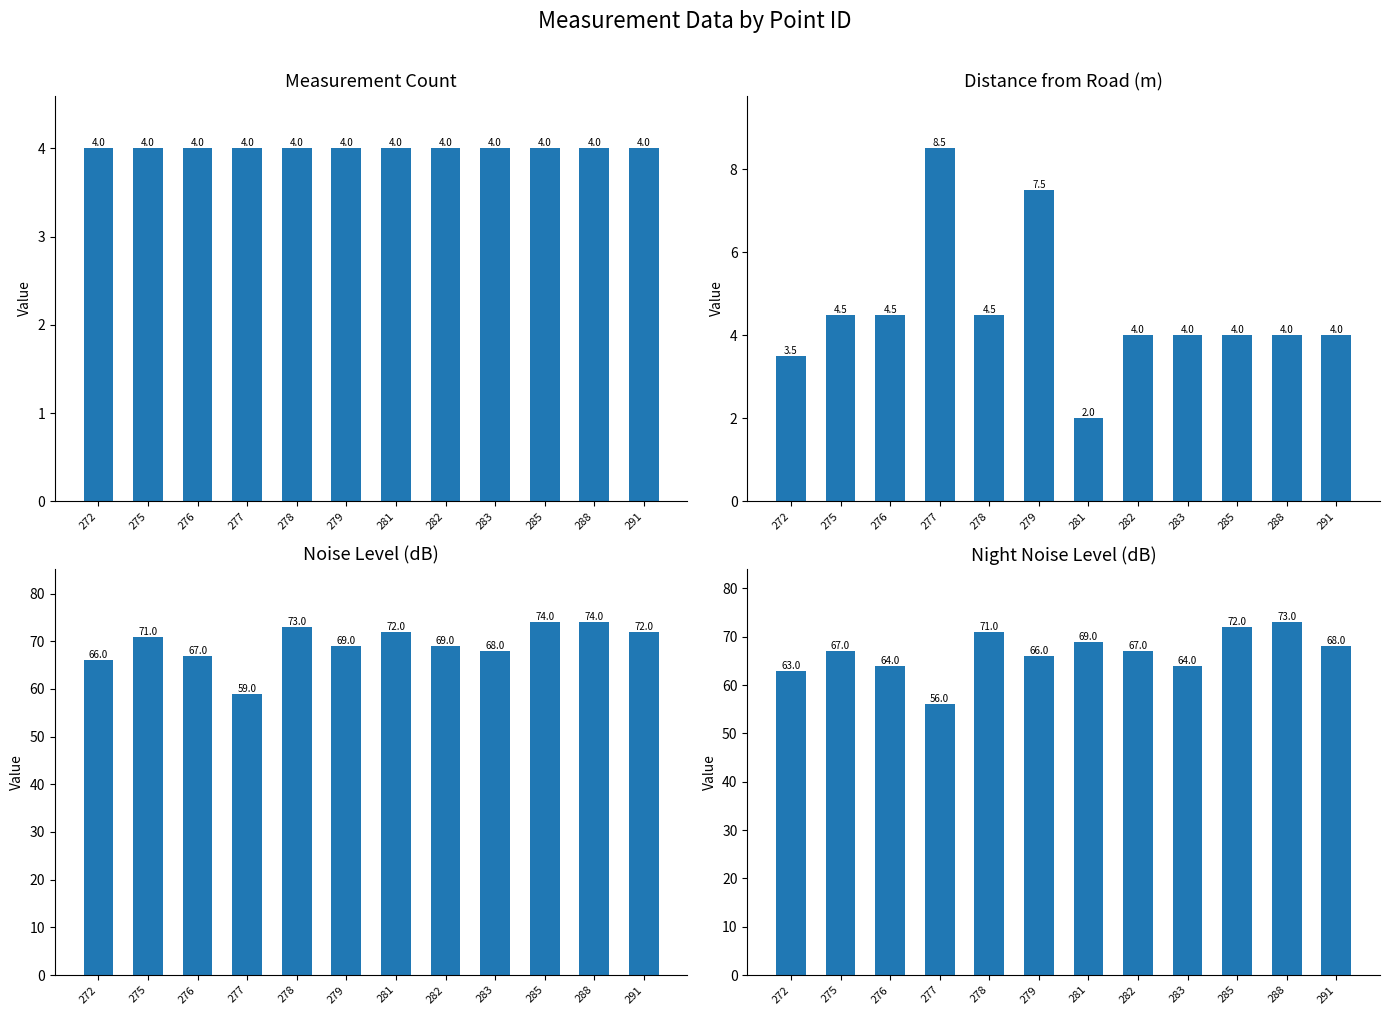

Count the number of categories in the chart.

12